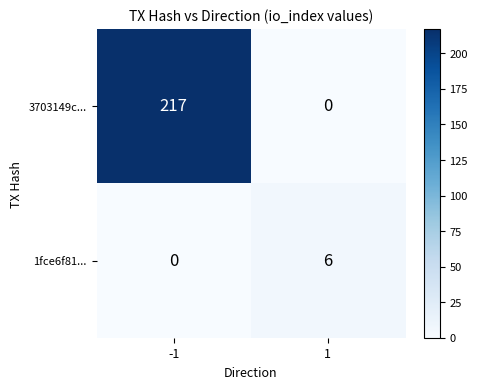

Rank the series by their average value, from lowest to highest.

1fce6f81..., 3703149c...